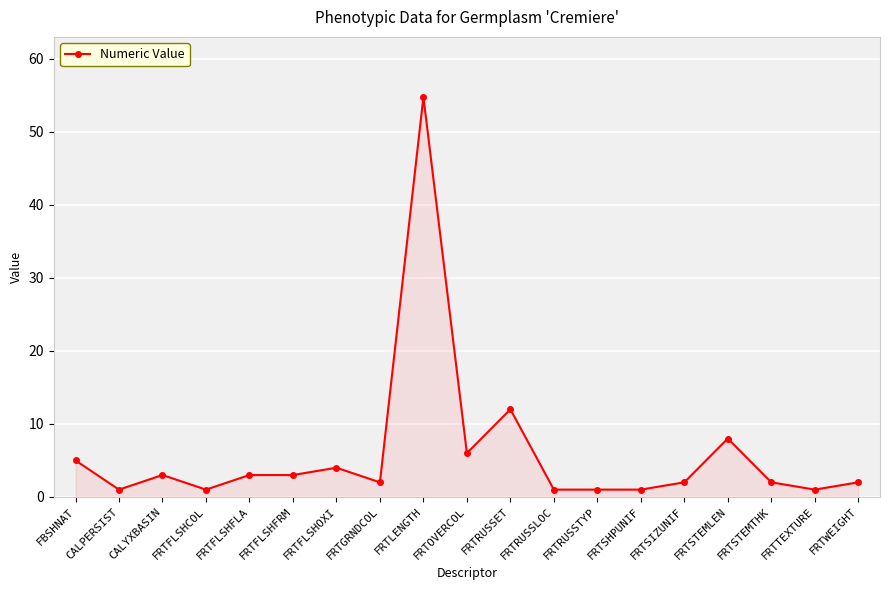

Reading left to right, what are all the values shown in this chart?

FBSHNAT=5.0	CALPERSIST=1.0	CALYXBASIN=3.0	FRTFLSHCOL=1.0	FRTFLSHFLA=3.0	FRTFLSHFRM=3.0	FRTFLSHOXI=4.0	FRTGRNDCOL=2.0	FRTLENGTH=54.8	FRTOVERCOL=6.0	FRTRUSSET=12.0	FRTRUSSLOC=1.0	FRTRUSSTYP=1.0	FRTSHPUNIF=1.0	FRTSIZUNIF=2.0	FRTSTEMLEN=8.0	FRTSTEMTHK=2.0	FRTTEXTURE=1.0	FRTWEIGHT=2.0